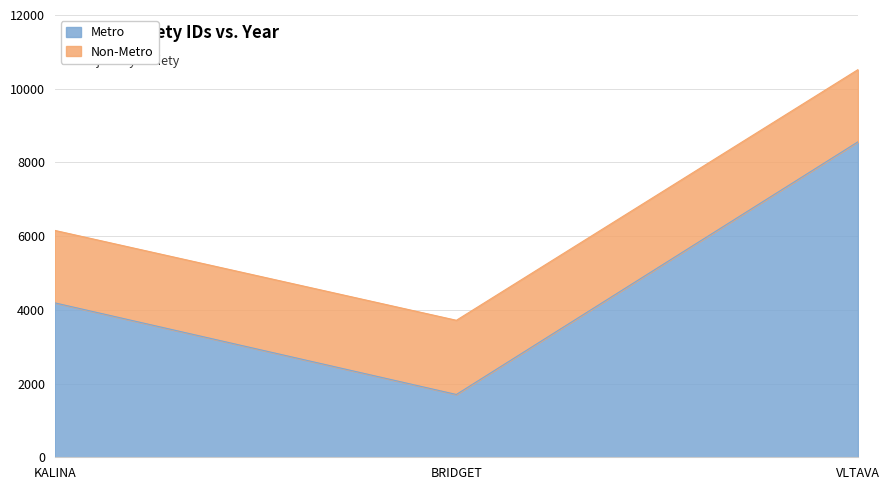

What is the ratio of the value at KALINA to the value at VLTAVA?

0.5